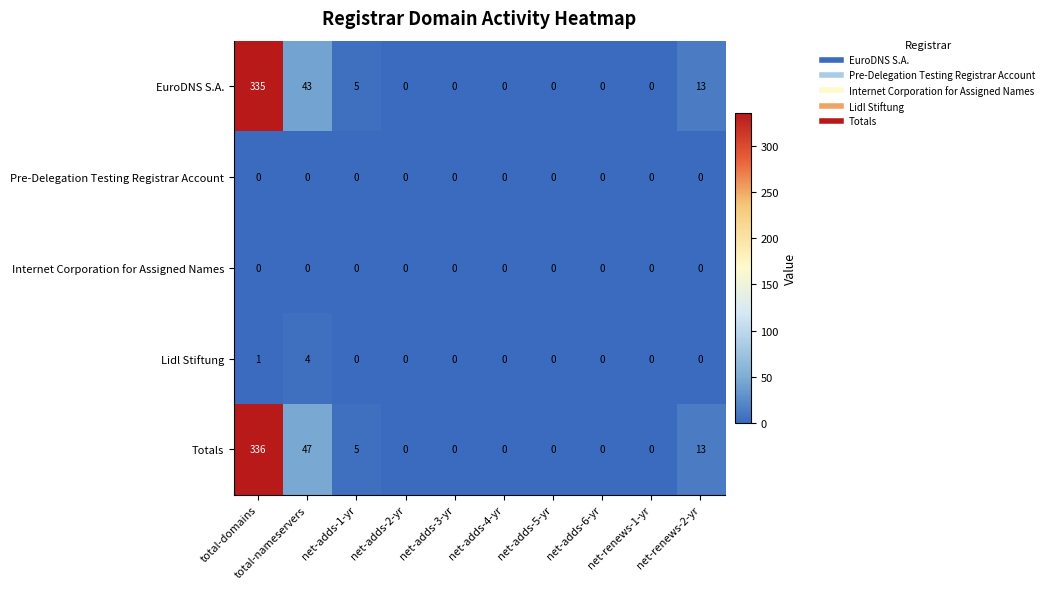

What is the difference between the maximum and second lowest values in the Totals series?

336